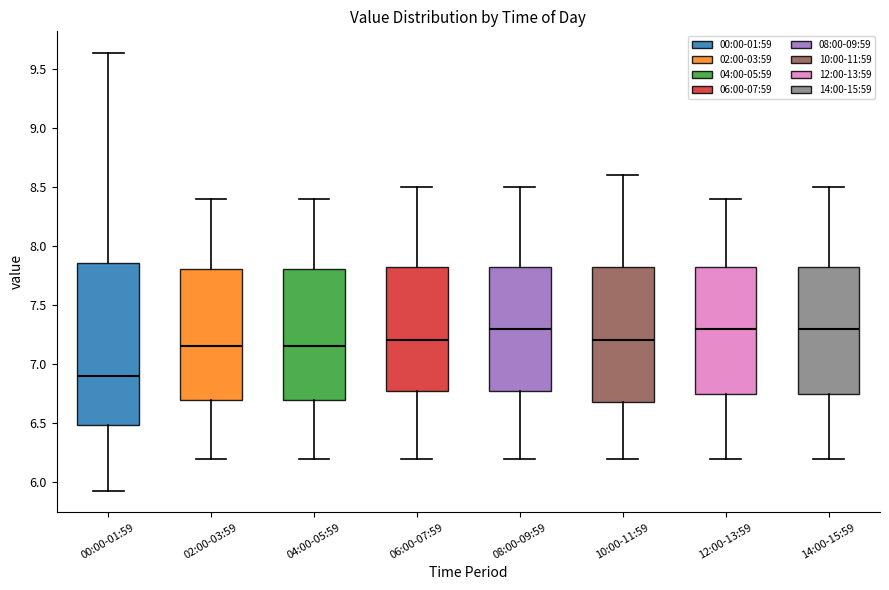

Where is the upper edge of the box for 04:00-05:59 on the y-axis? The values are not printed on the chart, so give them approximately, as read against the axis.

7.80